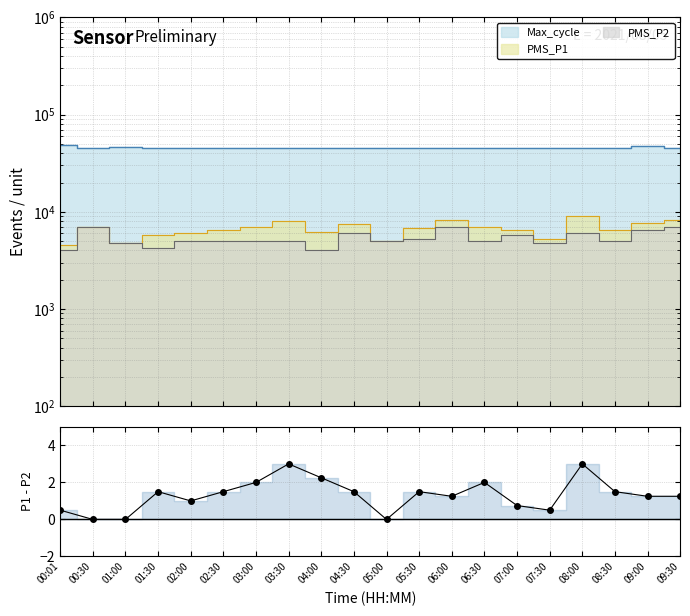

How many data points are less than 1?

6